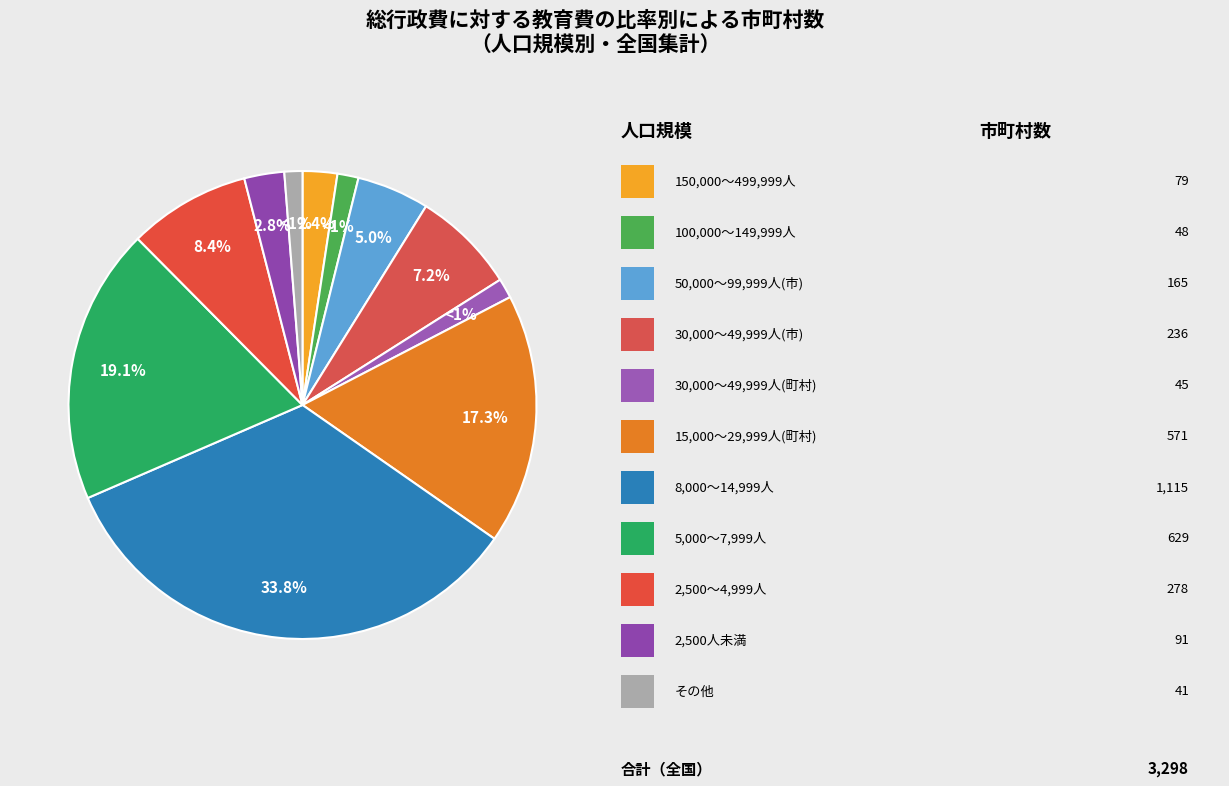

Count the number of slices in the pie.

11